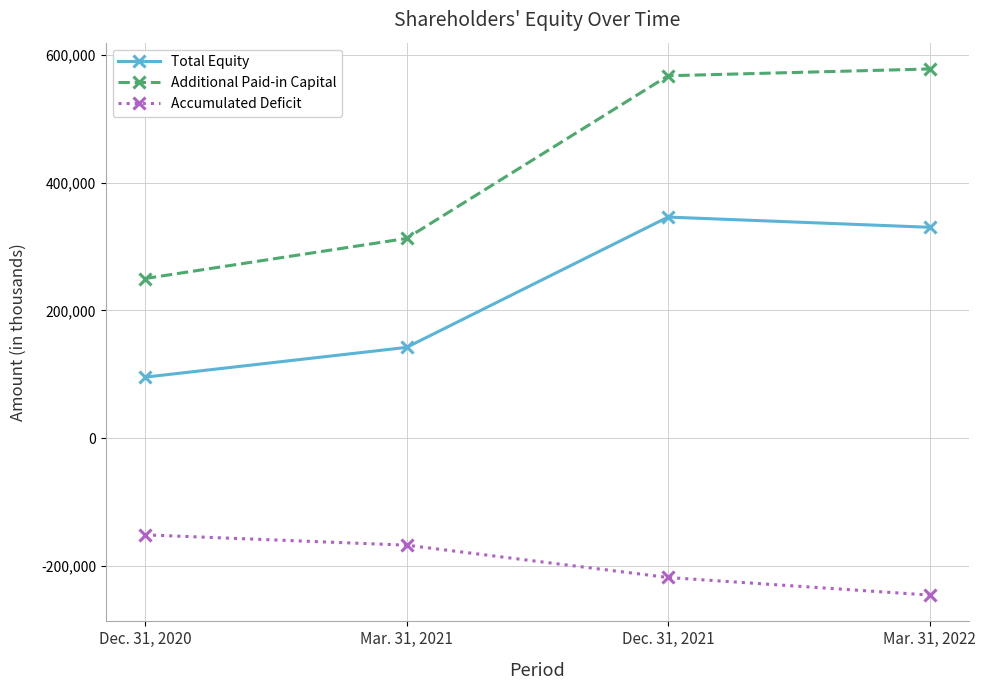

True or false: Accumulated Deficit has a value of -167751 at Mar. 31, 2021.

True